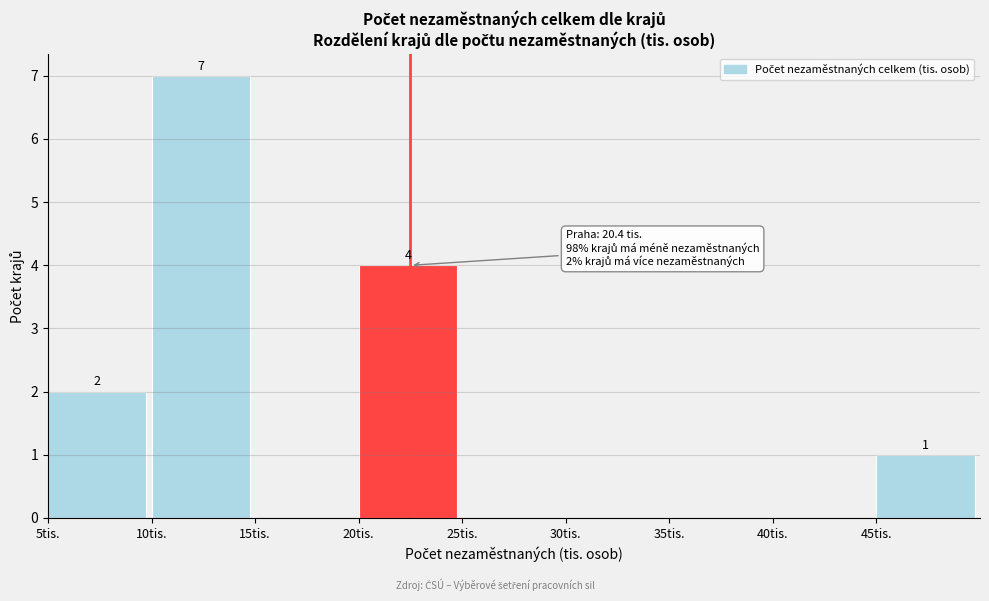

Over which range of the x-axis is the bar tallest?

10 to 15